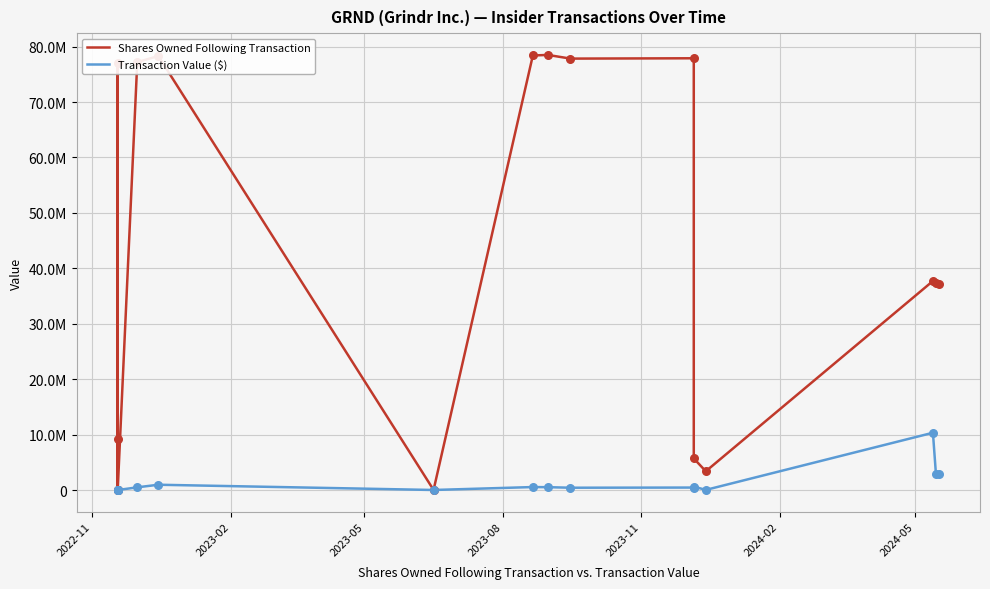

Which series contains the highest Y value?

Shares Owned Following Transaction